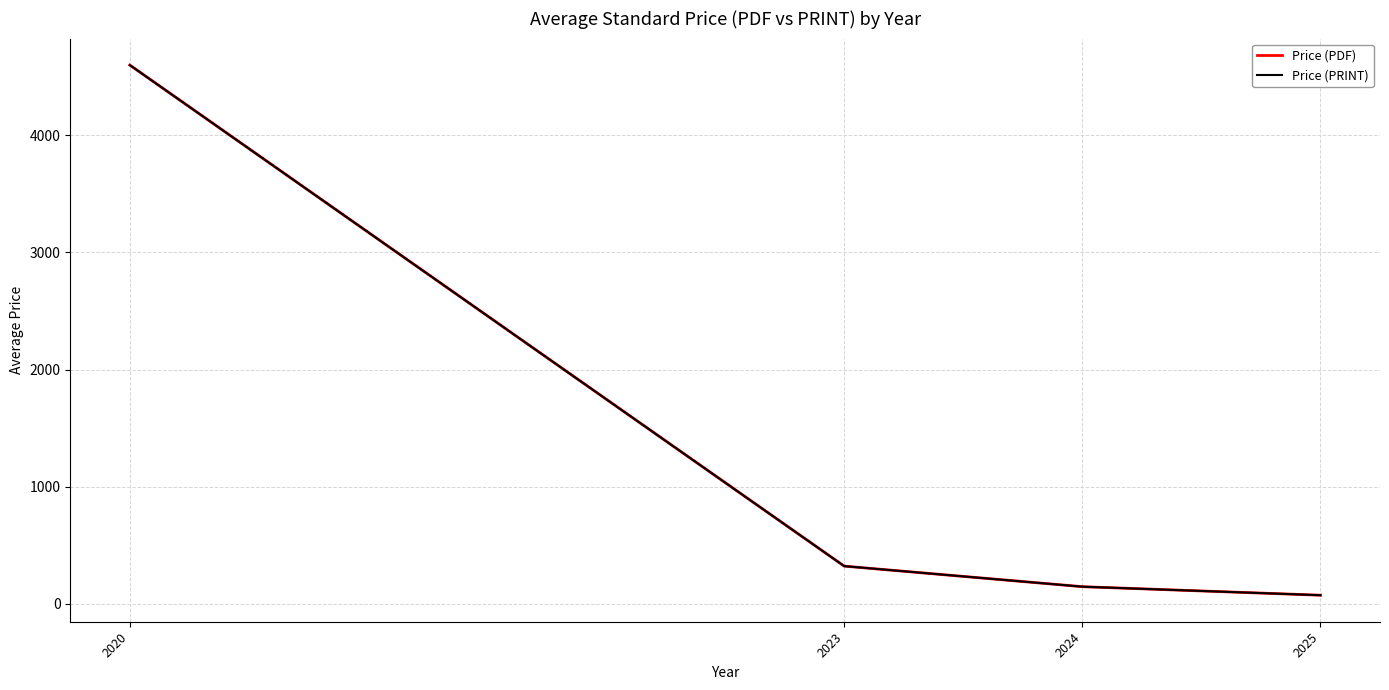

Where is Price (PRINT) nearest to the value 2336?

2023